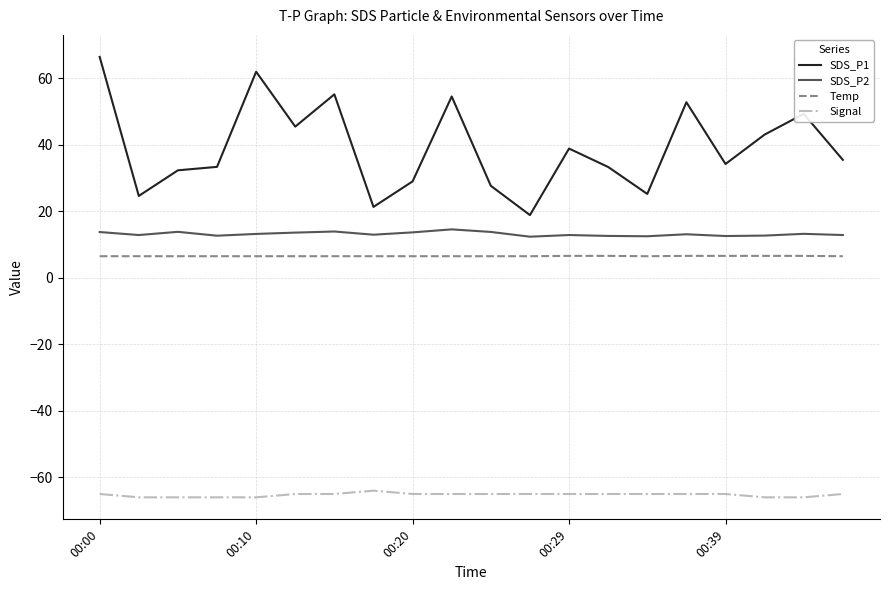

What is the minimum value for SDS_P2?

12.4